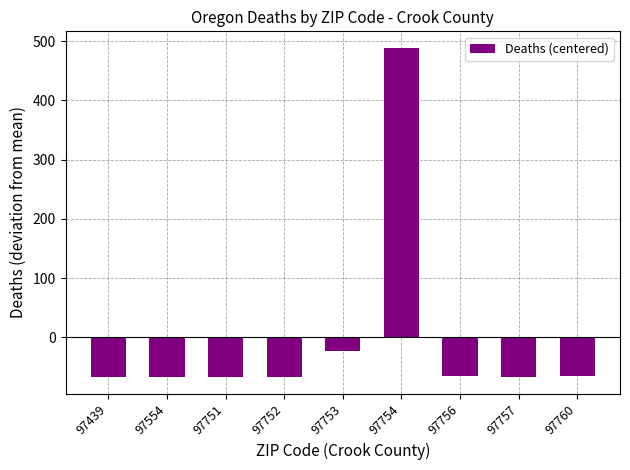

What is the change in value from 97754 to 97757?

-555.0